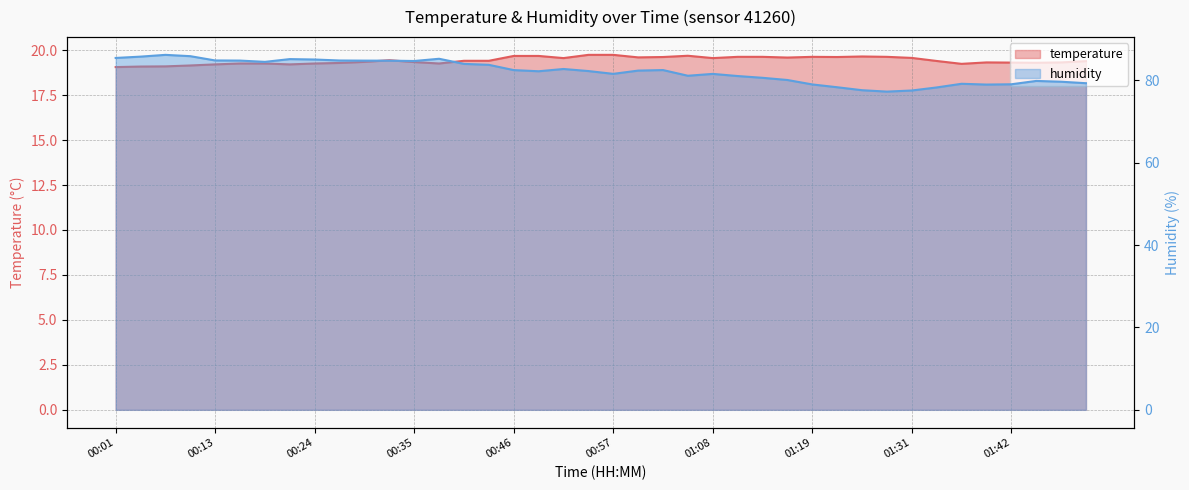

What is the approximate value of humidity at 00:52?

82.7